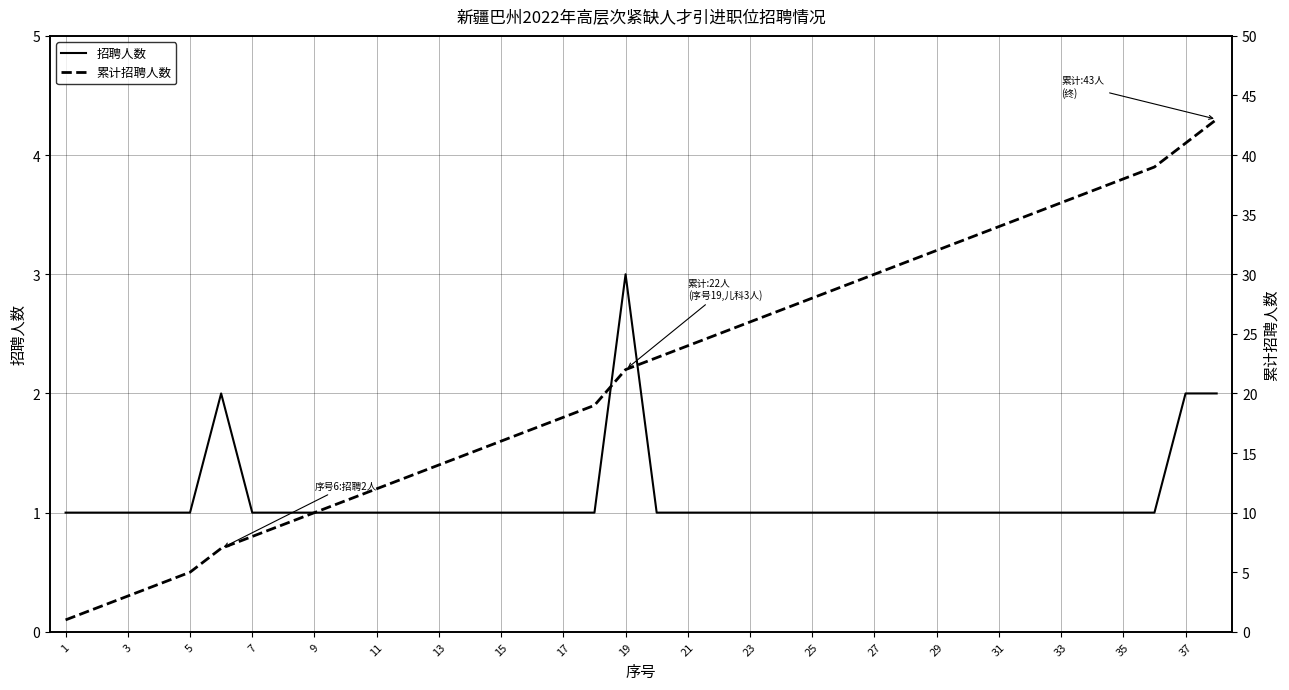

True or false: 累计招聘人数 and 招聘人数 intersect in this chart.

False